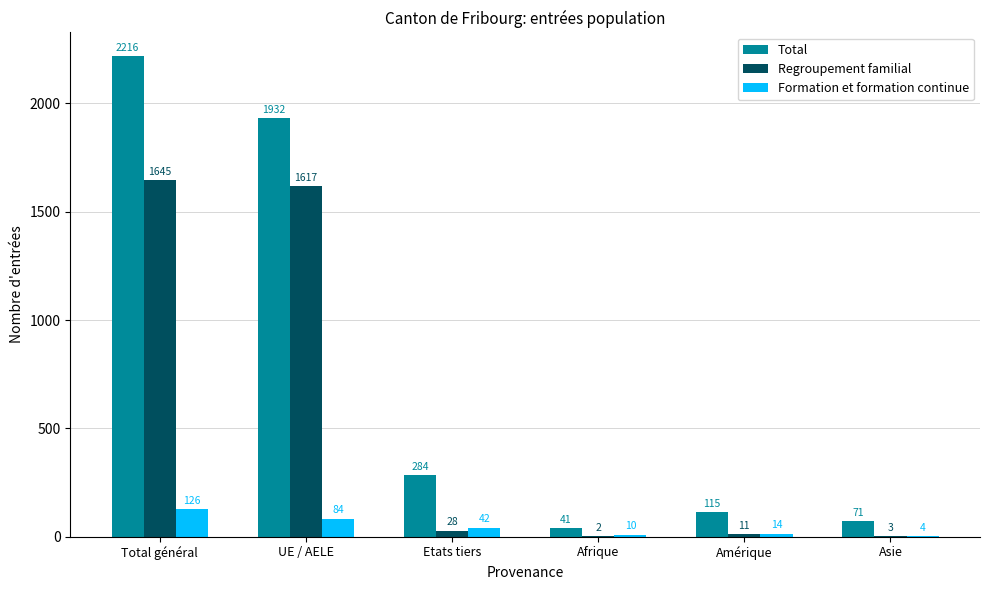

Which label corresponds to the largest value in the chart?

Total général